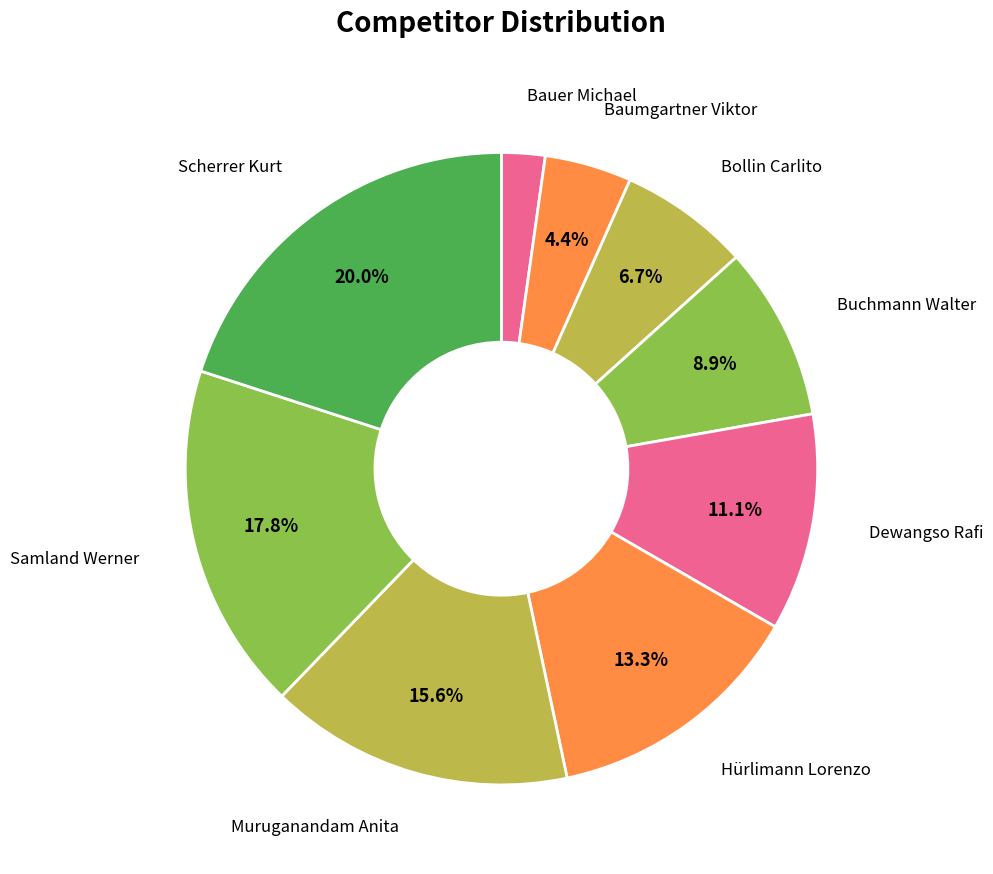

Which category has the biggest portion of the pie?

Scherrer Kurt